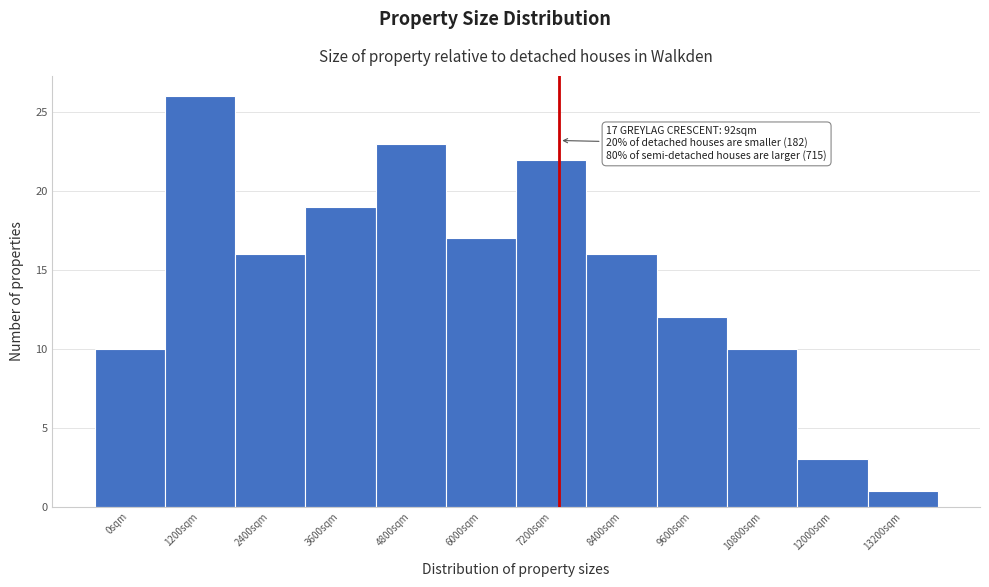

Reading left to right, extract all data points from this chart.

10	26	16	19	23	17	22	16	12	10	3	1